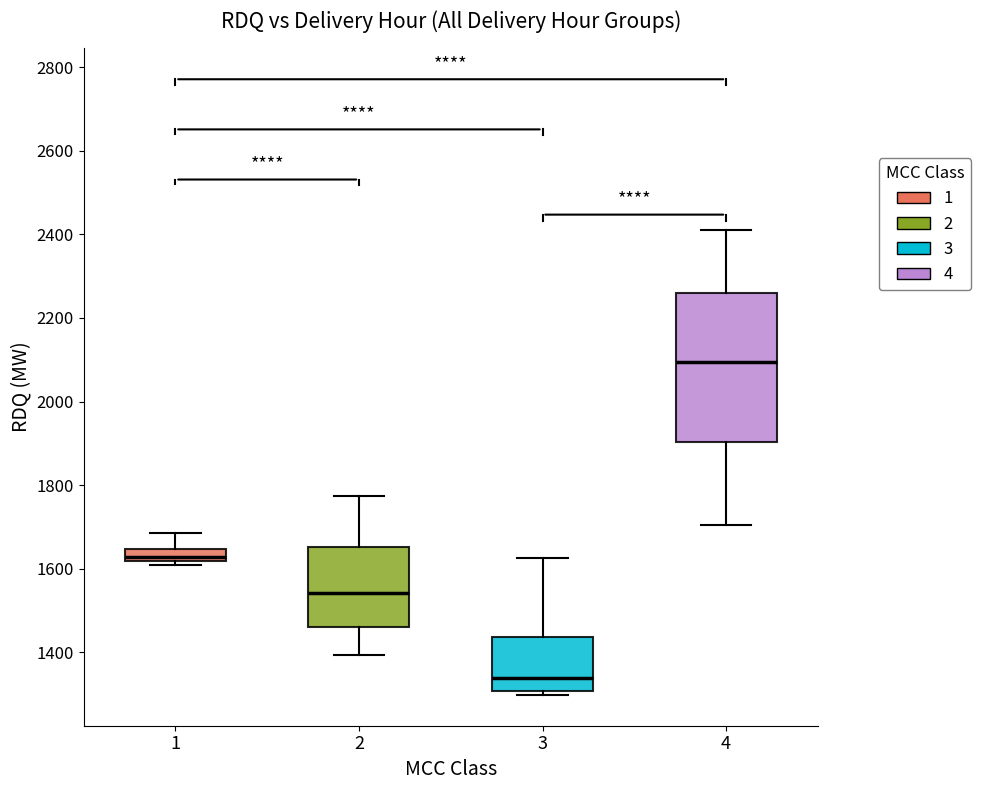

Where does the upper whisker of the box at x = 4 end on the y-axis? The values are not printed on the chart, so give them approximately, as read against the axis.

2420